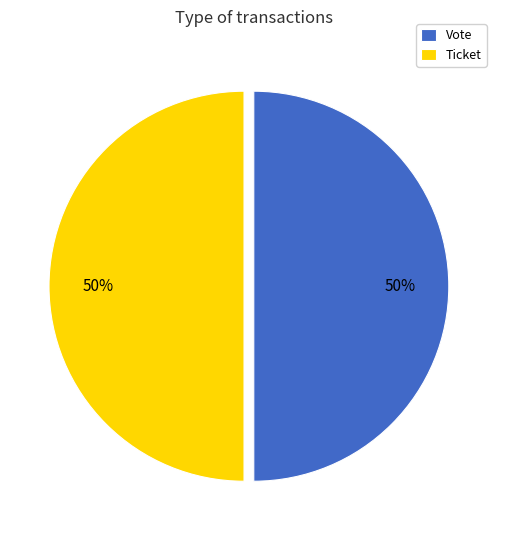

Is it true that Ticket is 44% of the pie?

False